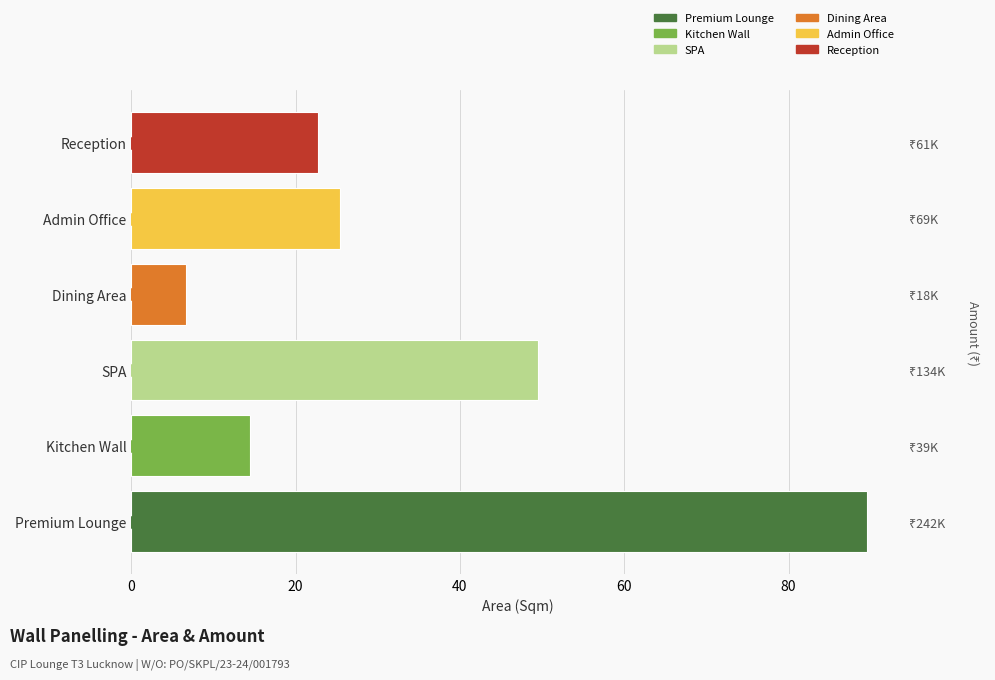

What is the smallest value displayed?

6.7